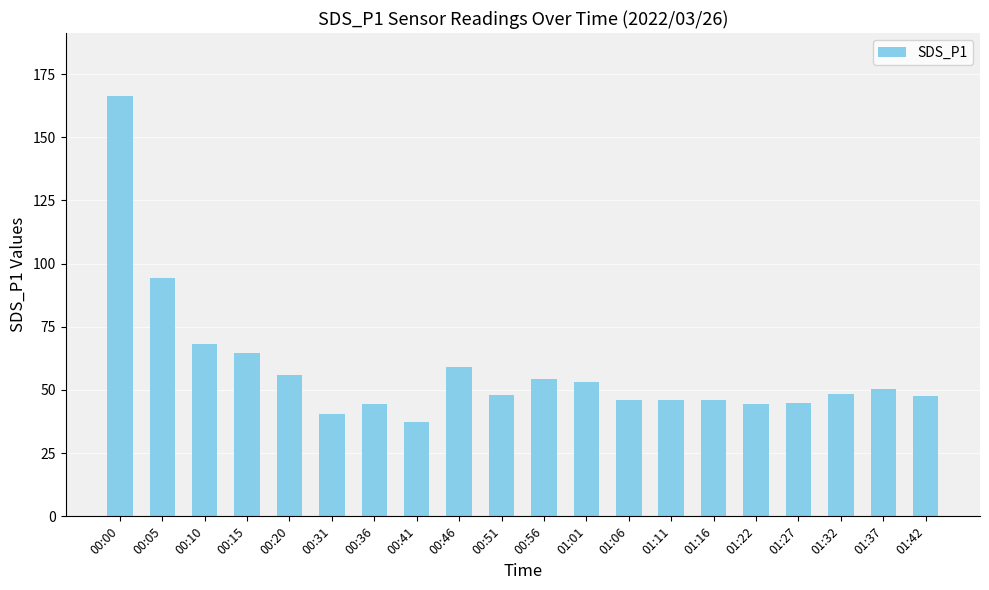

Is it true that the value at 01:32 is 48.4?

True